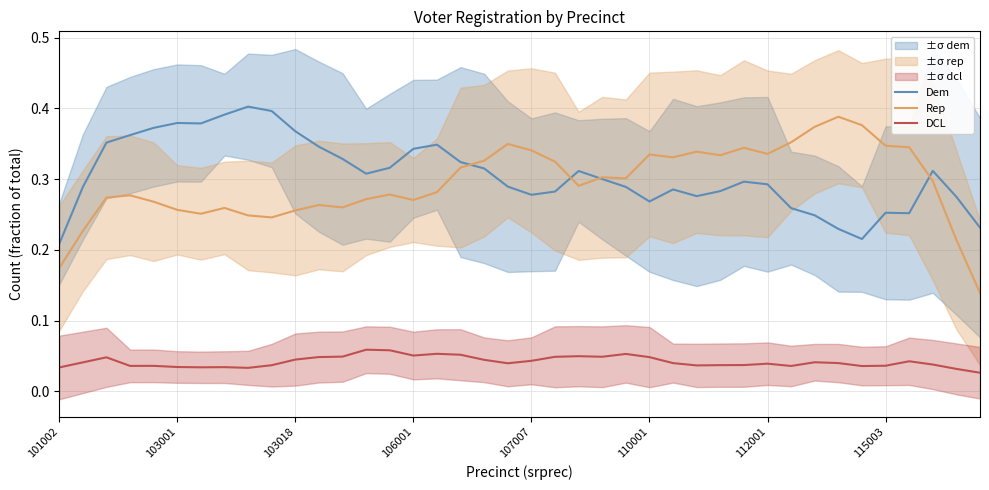

True or false: Rep and DCL cross at least once.

False